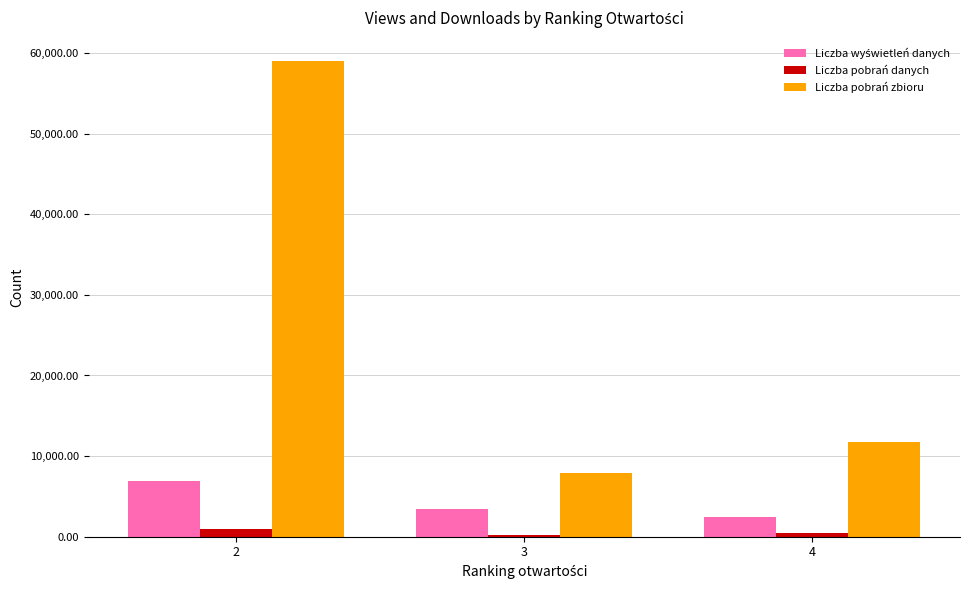

Count the number of data series in this chart.

3